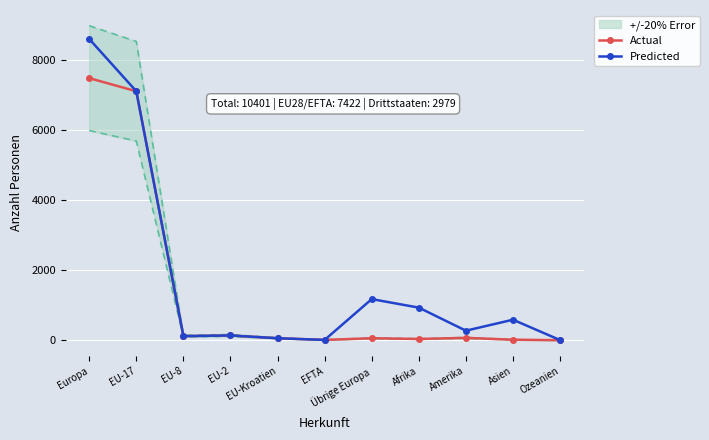

True or false: Actual and Predicted intersect in this chart.

False